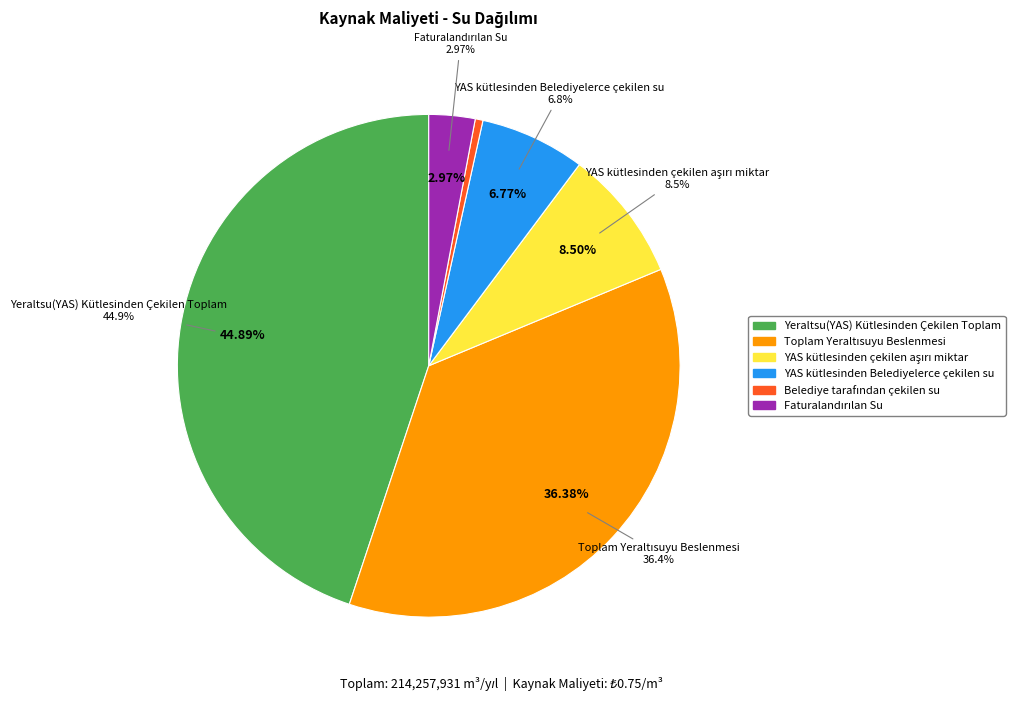

What is the smallest slice in the pie chart?

Belediye tarafından çekilen su